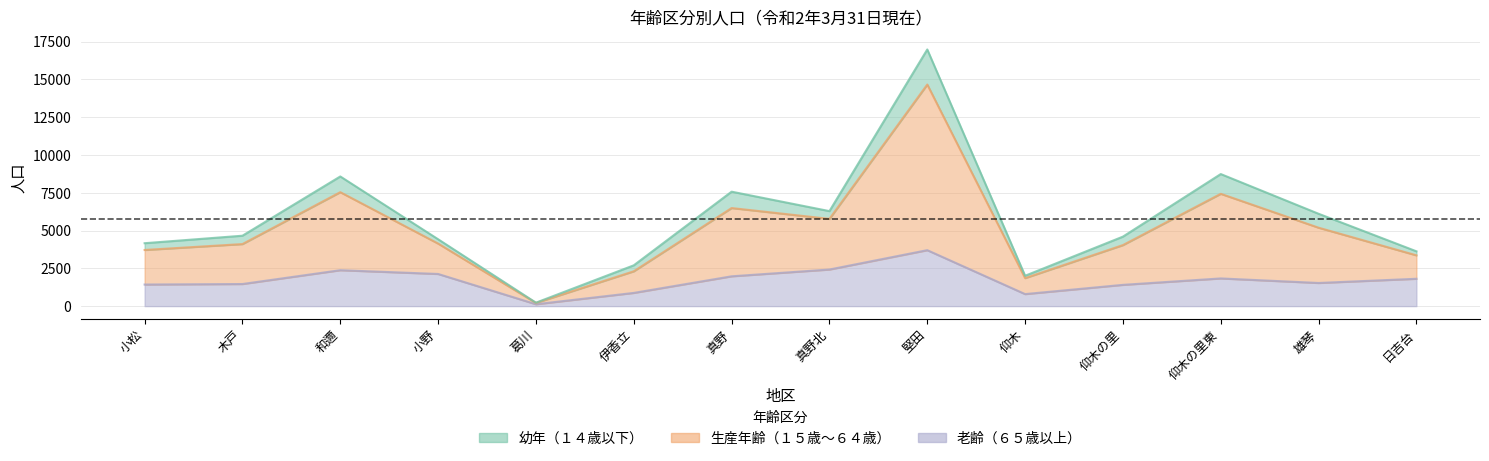

Which series has the largest range (max minus min)?

生産年齢（１５歳～６４歳）